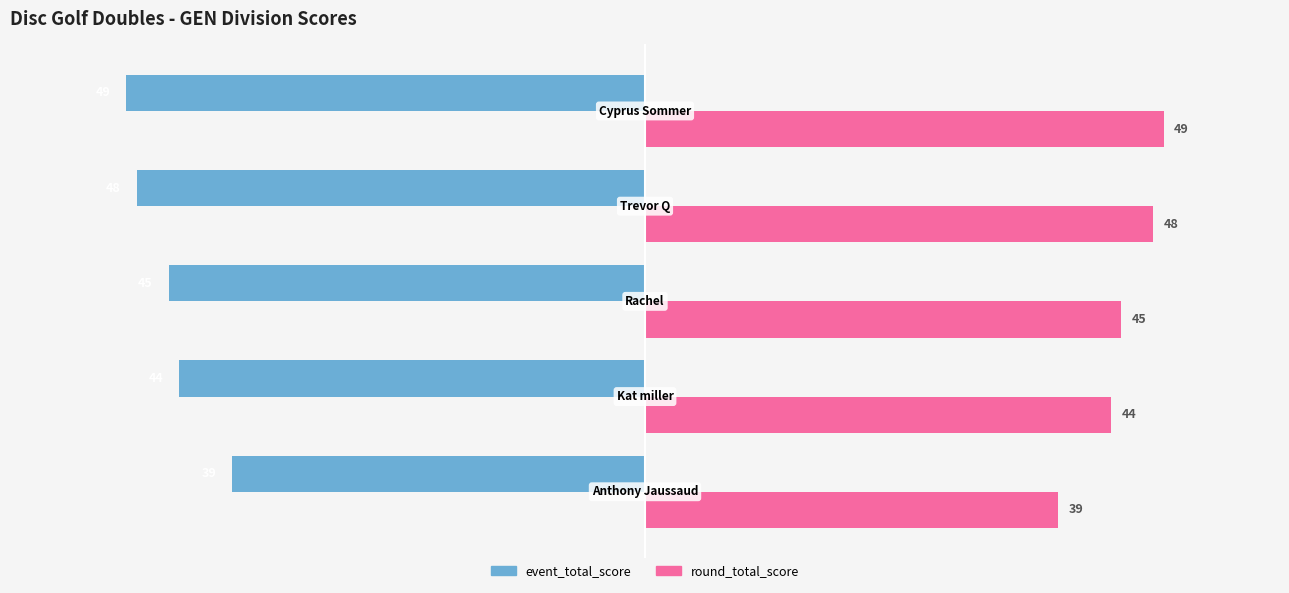

Count the number of data series in this chart.

2